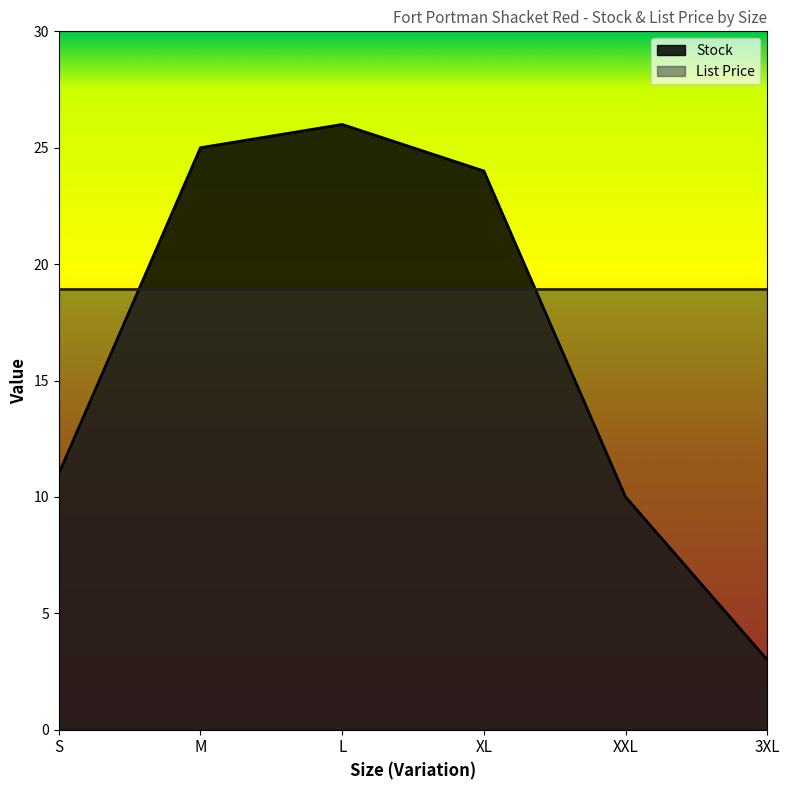

Which category has the lowest value across all series?

3XL